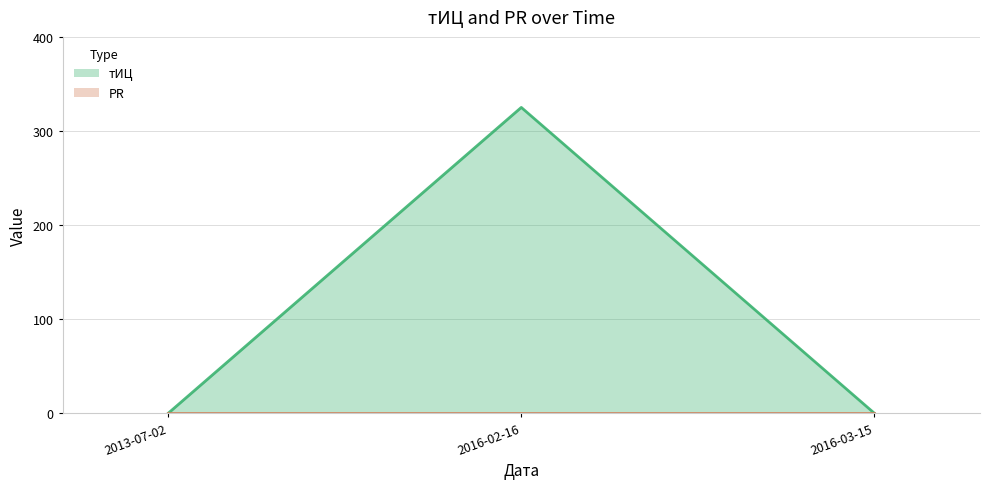

Count the number of data series in this chart.

2